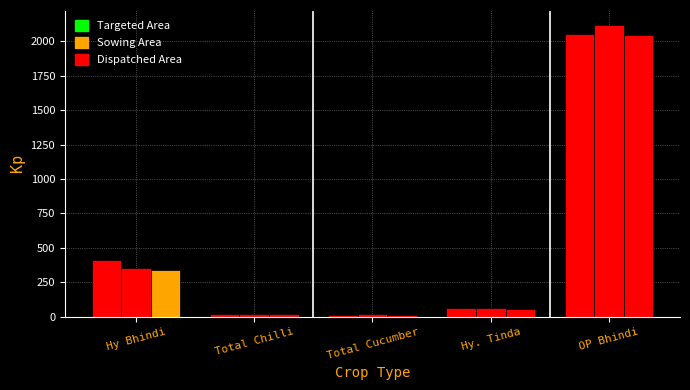

Which series has the widest spread of values?

Sowing Area